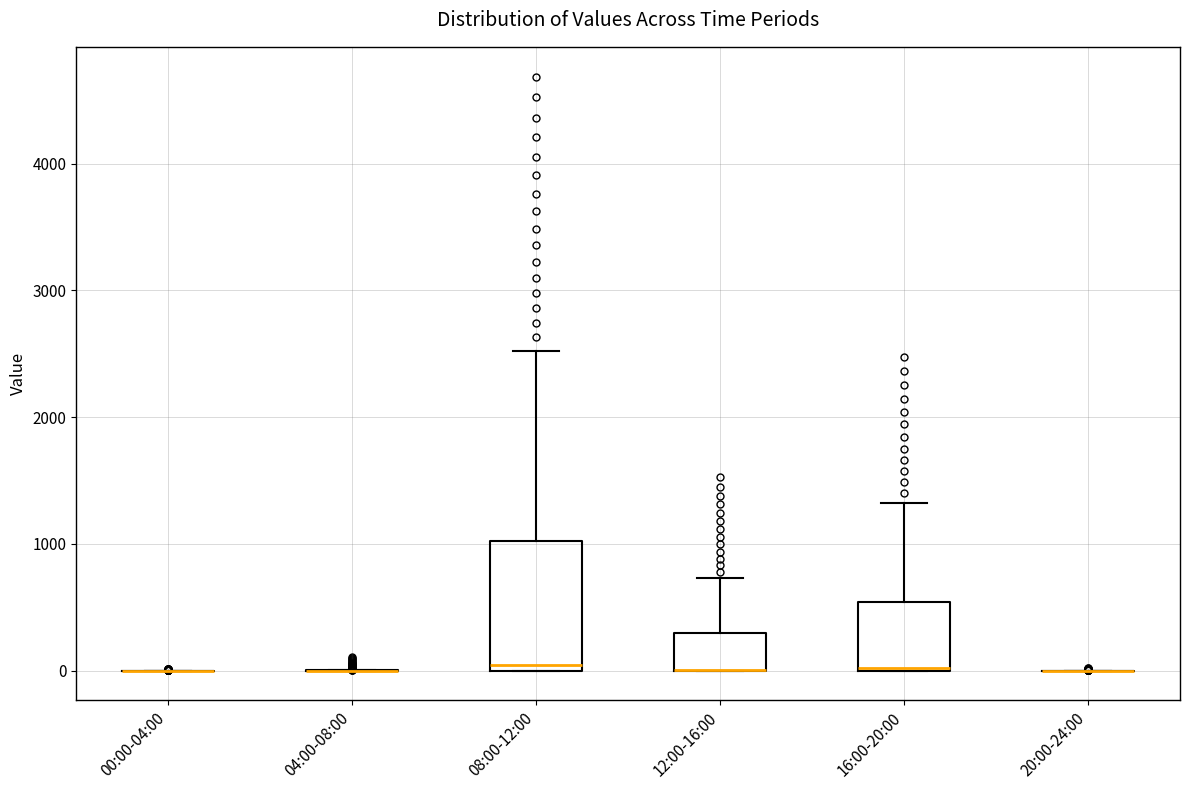

Reading left to right, read every box against the y-axis: the position of its median line, the range the box covers, and the ends of its whiskers. The values are not printed on the chart, so give them approximately, as read against the axis.

00:00-04:00: box collapsed to a line at 0, whiskers 0 to 0
04:00-08:00: box collapsed to a line at 0, whiskers 0 to 0
08:00-12:00: median 0 (just above the box's lower edge), box 0 to 1000, whiskers 0 to 2500
12:00-16:00: median 0 (drawn on the box's lower edge), box 0 to 300, whiskers 0 to 700
16:00-20:00: median 0 (drawn on the box's lower edge), box 0 to 500, whiskers 0 to 1300
20:00-24:00: box collapsed to a line at 0, whiskers 0 to 0